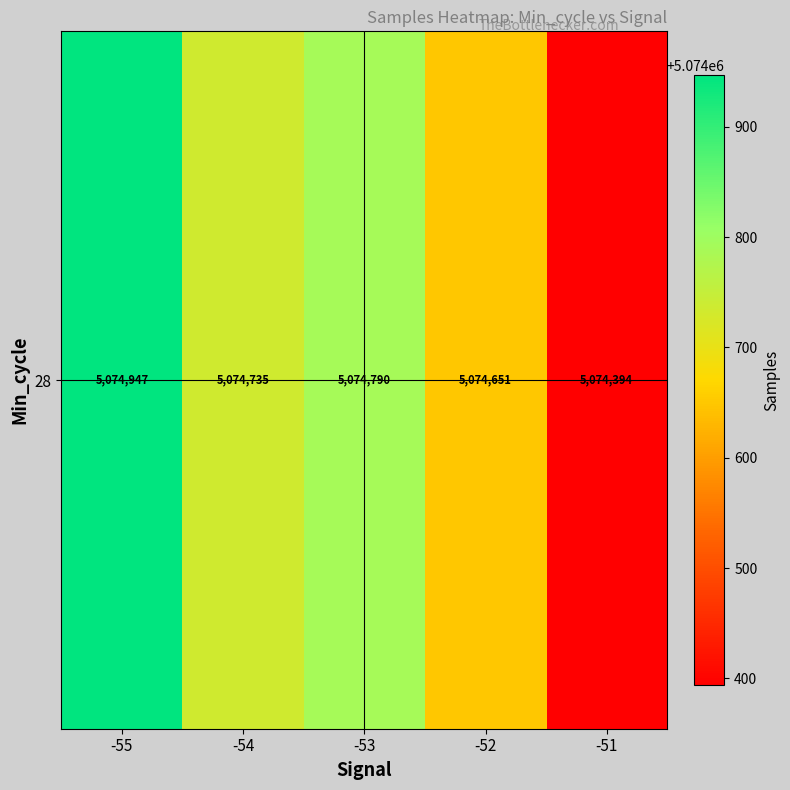

What is the sum of the values at -53 and -52?

10149441